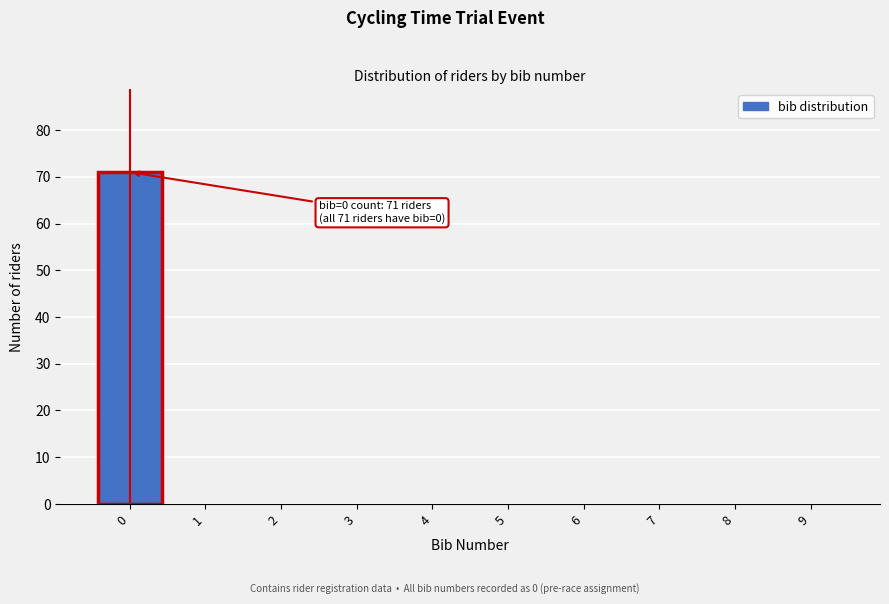

Which range on the x-axis has the tallest bar?

-0.5 to 0.5